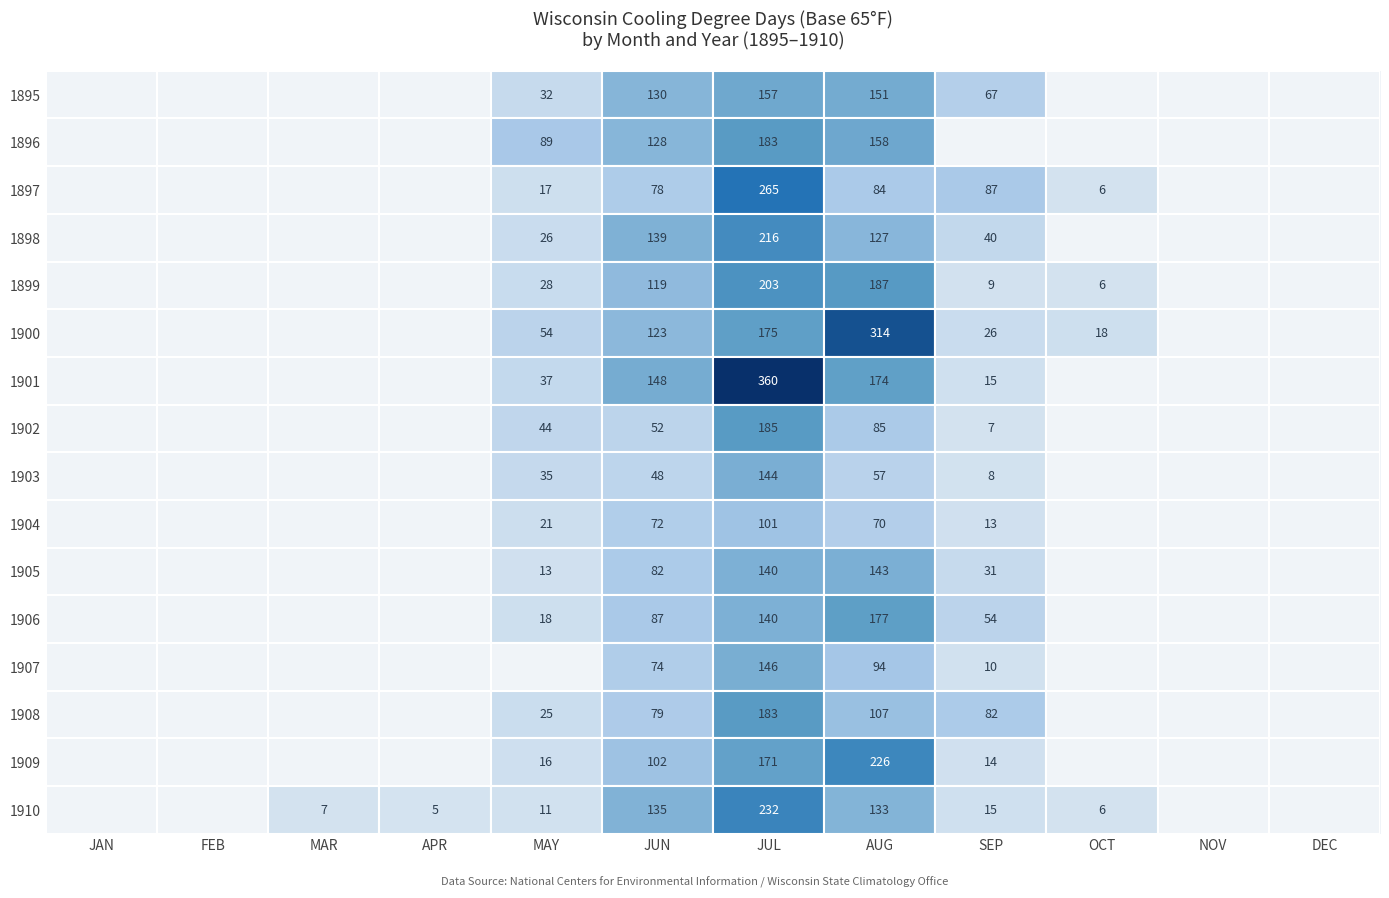

Rank the series at AUG from highest to lowest value.

1900, 1909, 1899, 1906, 1901, 1896, 1895, 1905, 1910, 1898, 1908, 1907, 1902, 1897, 1904, 1903